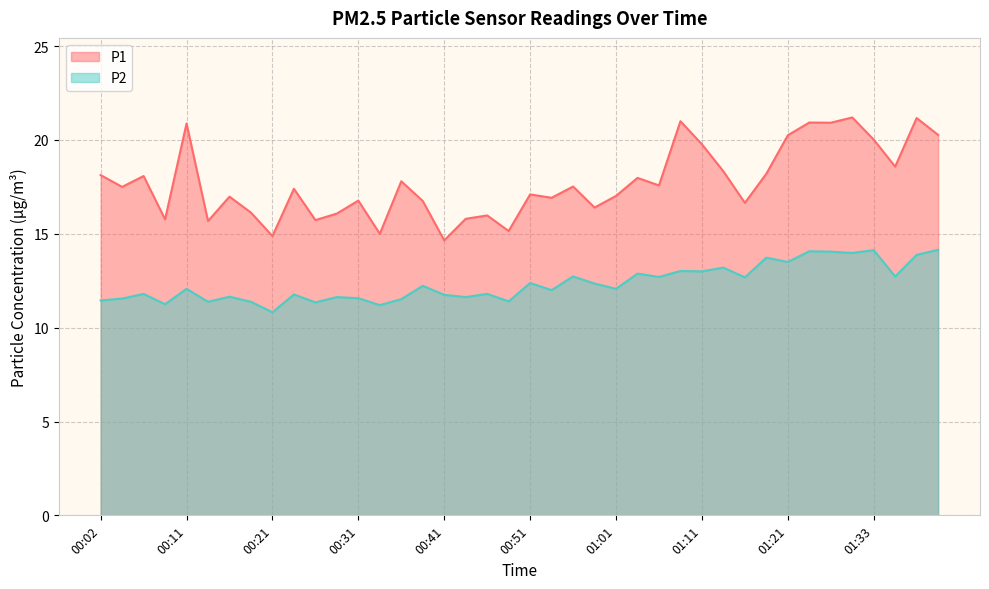

List the series in order of their overall mean, lowest first.

P2, P1